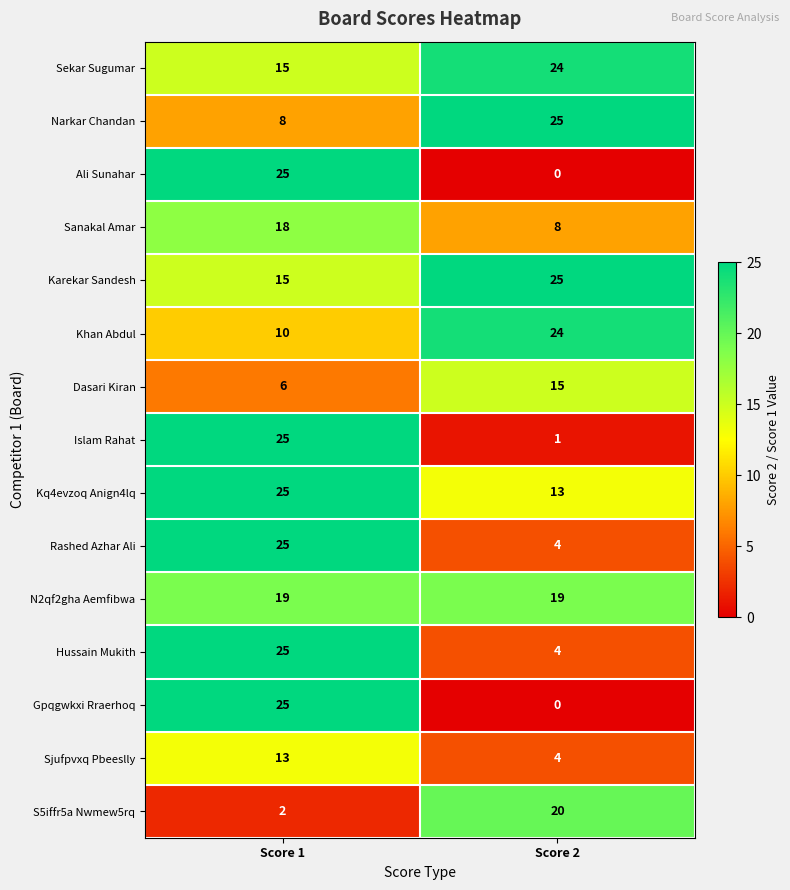

The value of Hussain Mukith at Score 2 is 4. True or false?

True